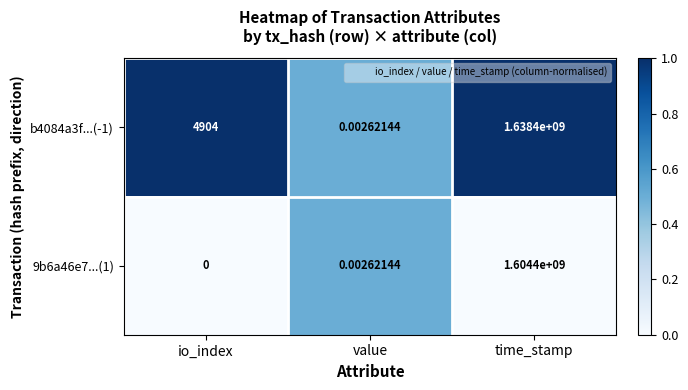

Rank the categories by b4084a3f...(-1) value from highest to lowest.

time_stamp, io_index, value